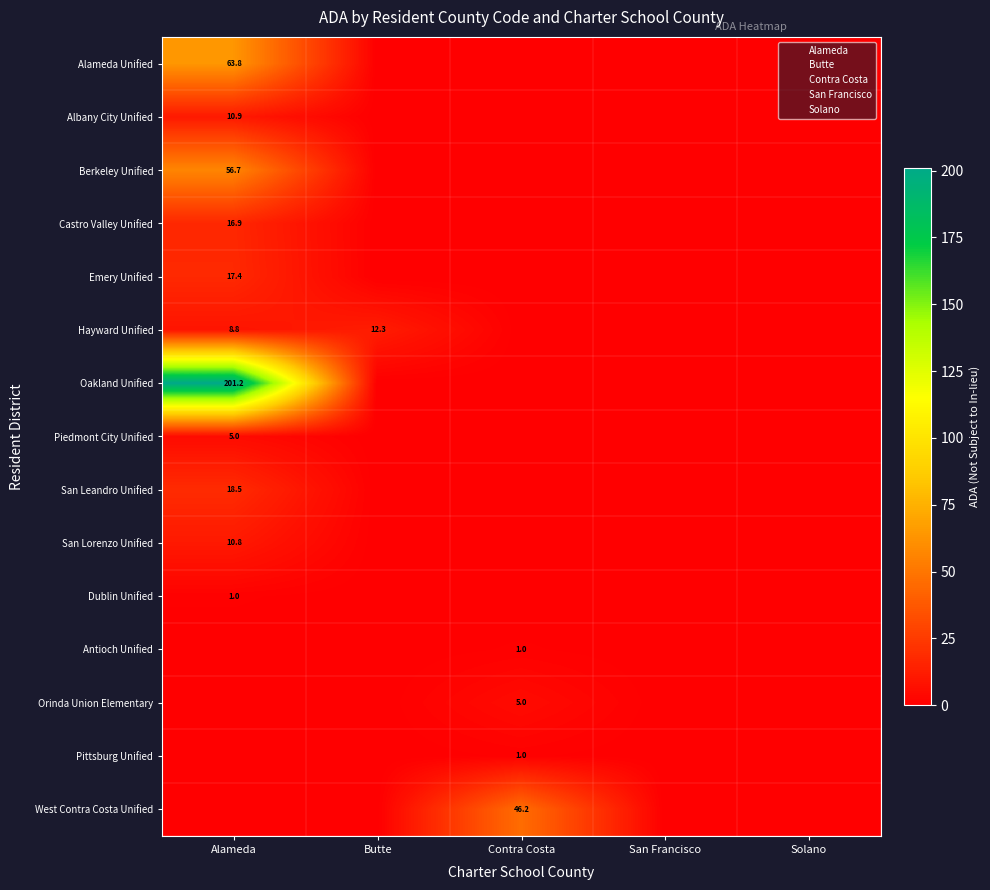

Is it true that Albany City Unified equals 3.3 at San Francisco?

False